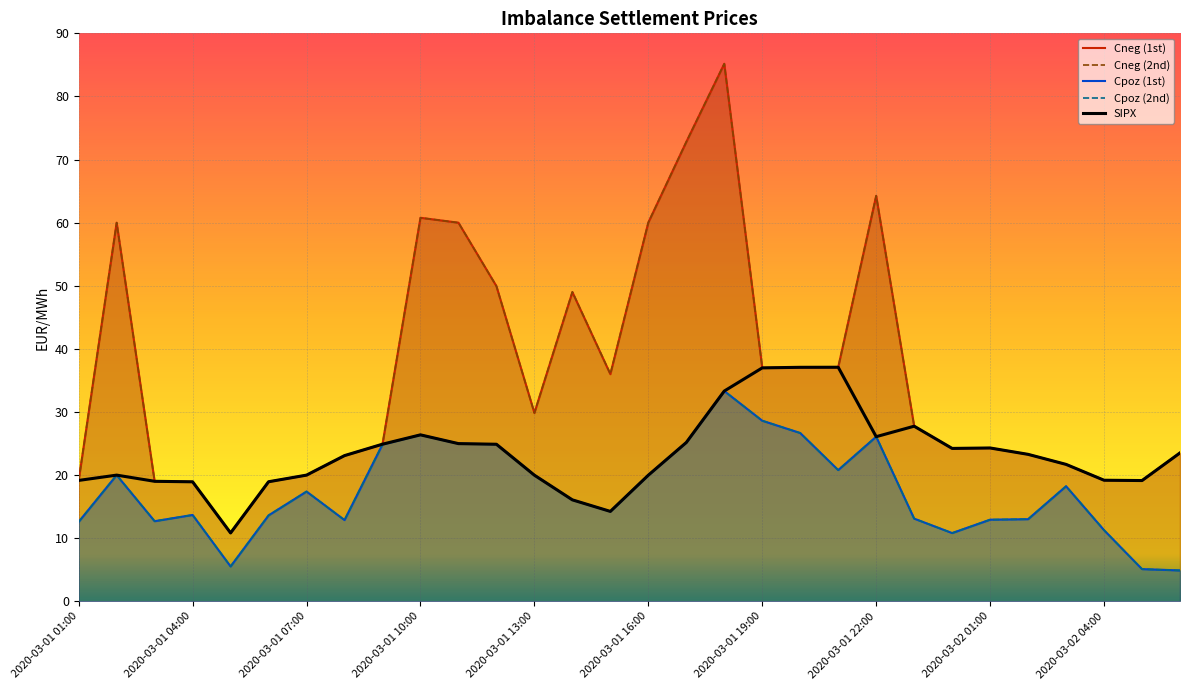

What is the difference between the highest and lowest values at 2020-03-01 17:00?

47.6